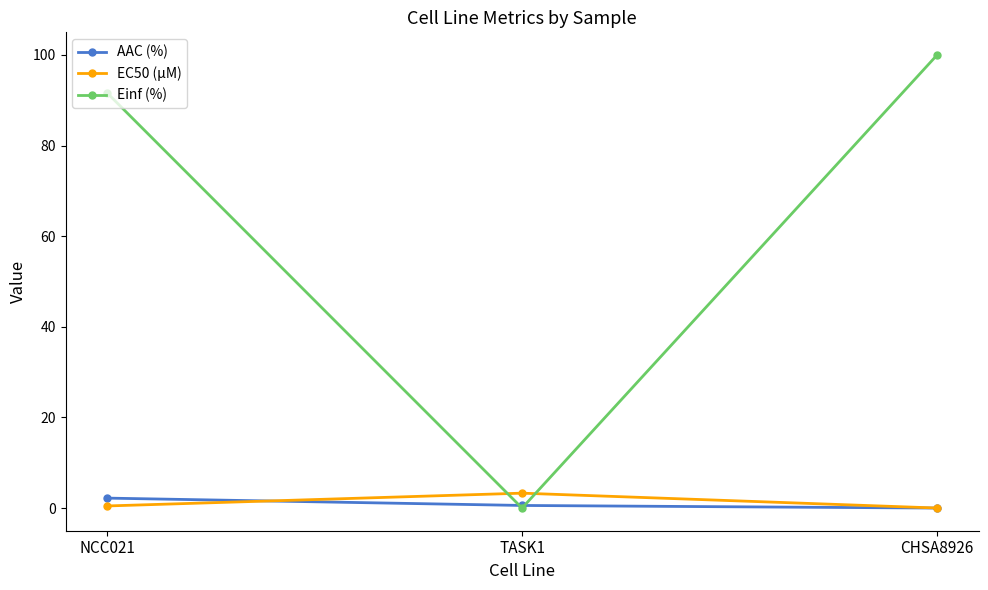

What is the total value across all series at NCC021?

94.3